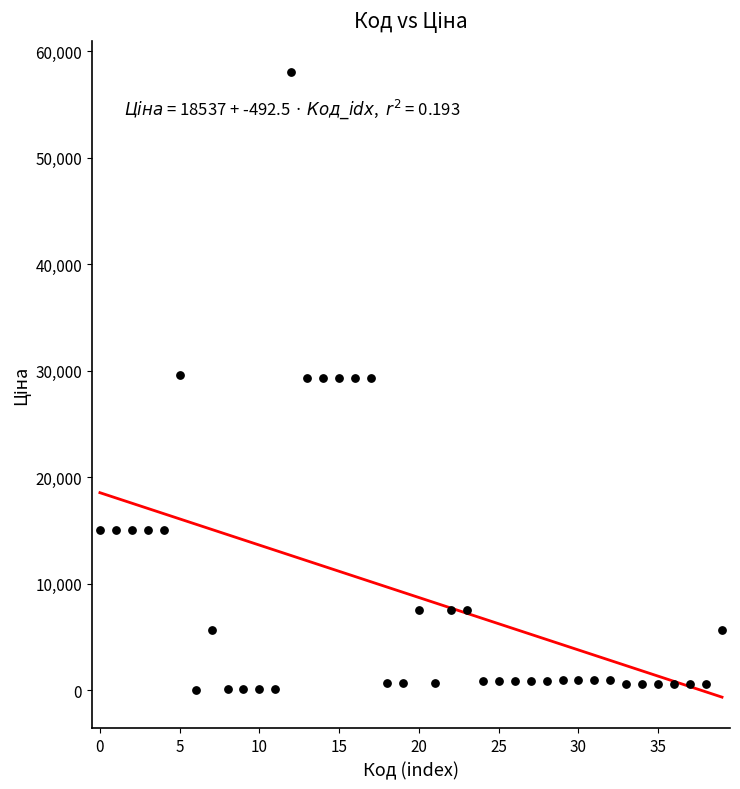

What is the range of Y values (max minus min)?

58005.0